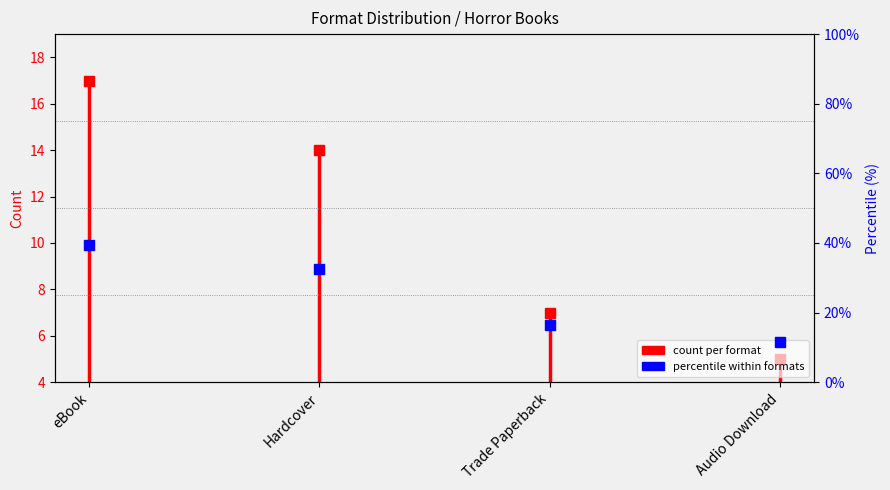

How many lines are shown in the chart?

1